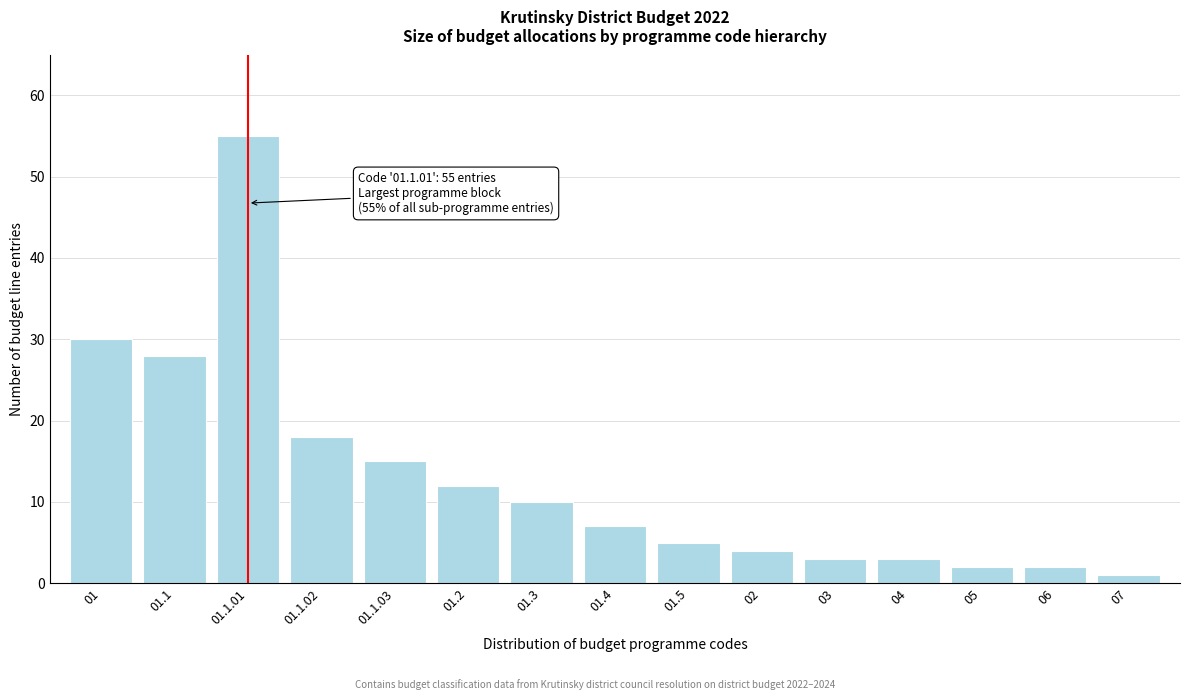

Reading left to right, transcribe all the data shown in this chart.

30	28	55	18	15	12	10	7	5	4	3	3	2	2	1